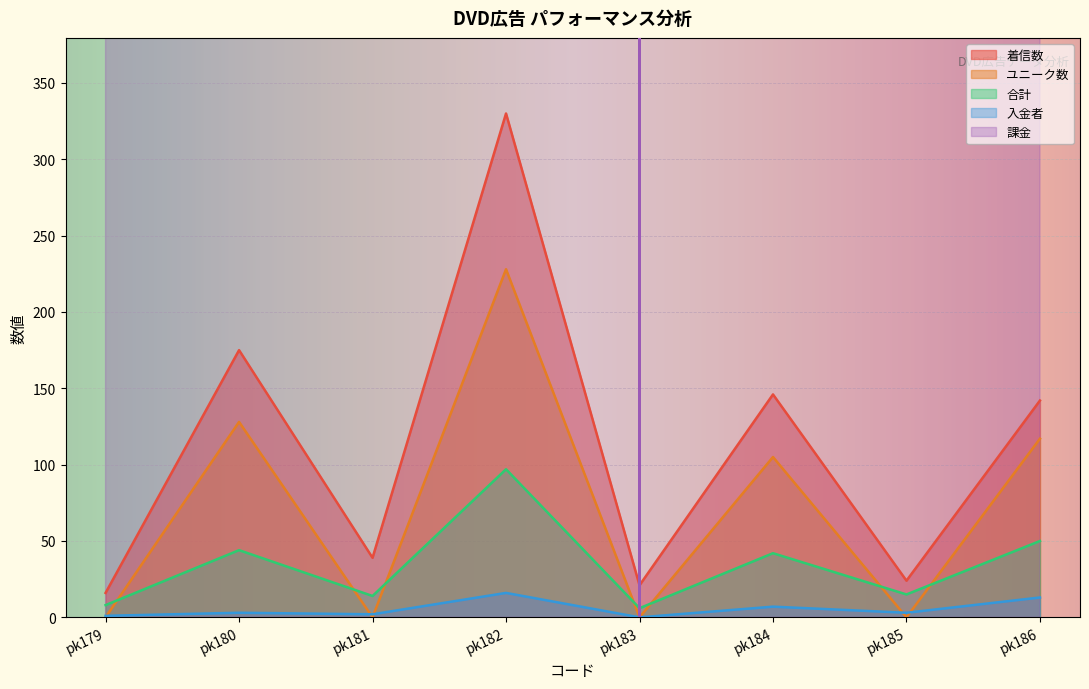

True or false: 合計 and 着信数 cross at least once.

False